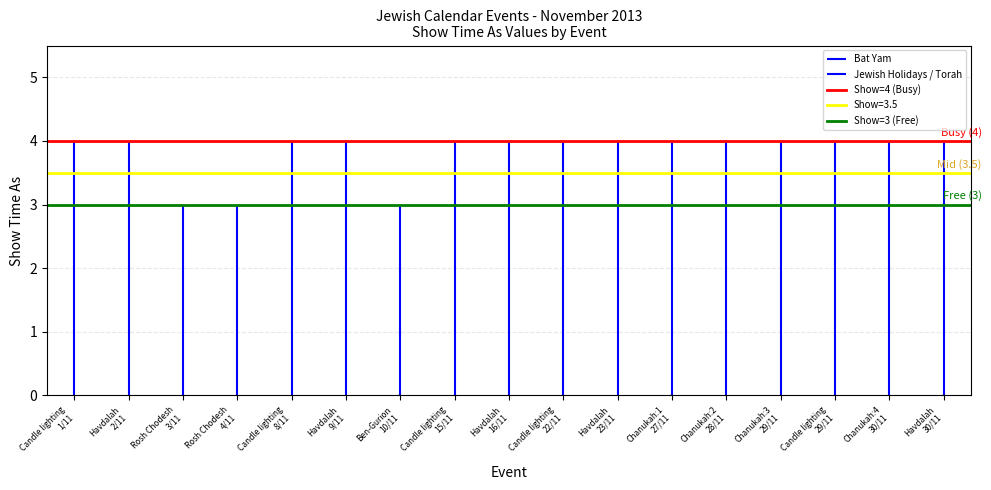

What is the lowest value of the Show=3 (Free) series?

3